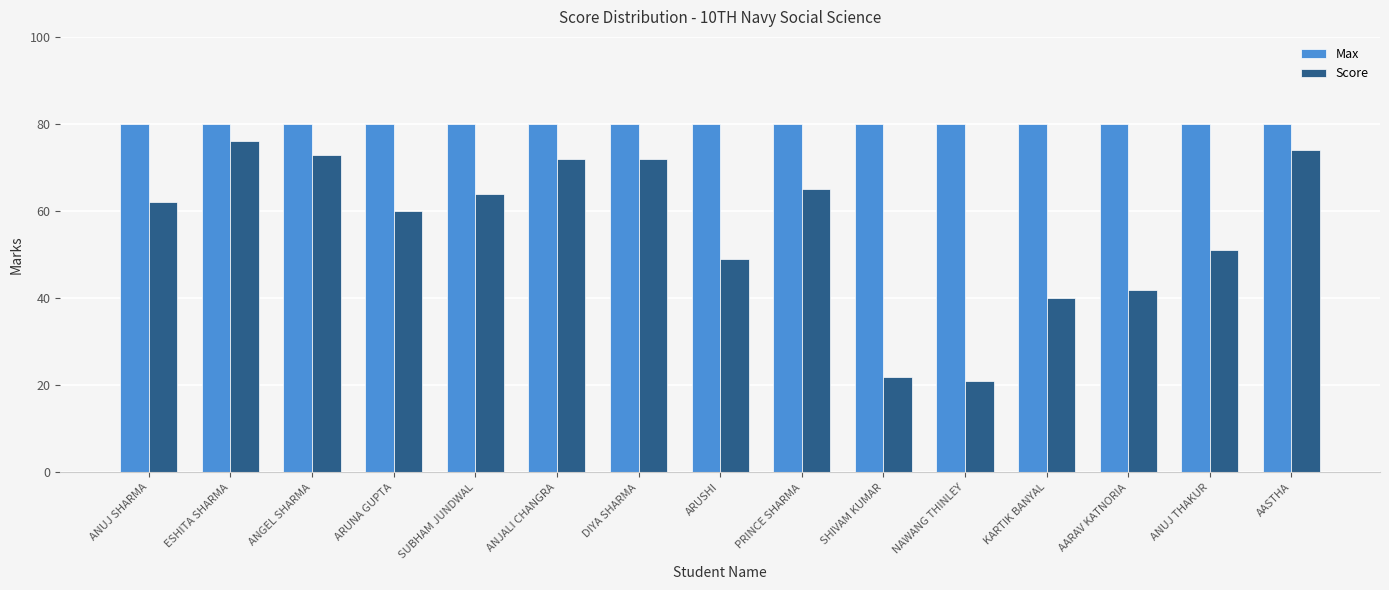

What is the difference between the maximum and minimum values in the Score series?

55